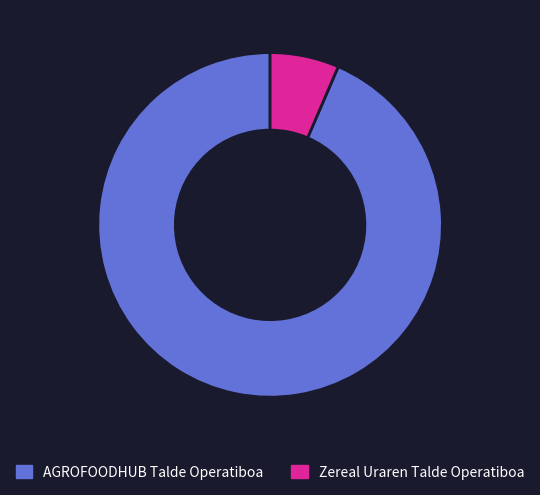

Rank the categories by value from lowest to highest.

Zereal Uraren Talde Operatiboa, AGROFOODHUB Talde Operatiboa